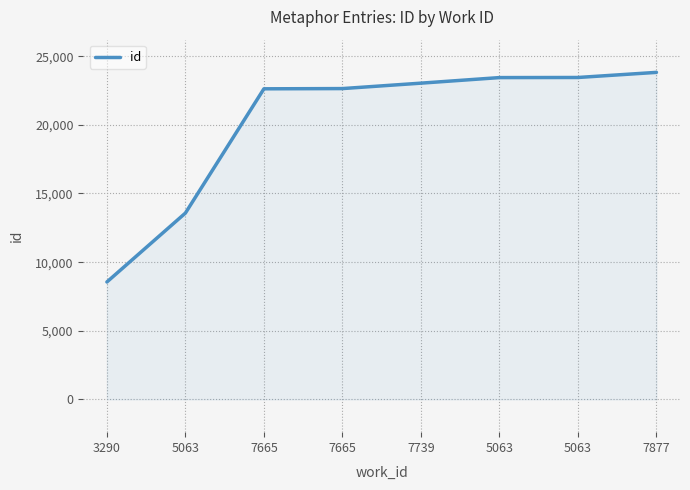

Reading left to right, list all the values displayed in this chart.

8555	13574	22623	22640	23035	23440	23448	23820